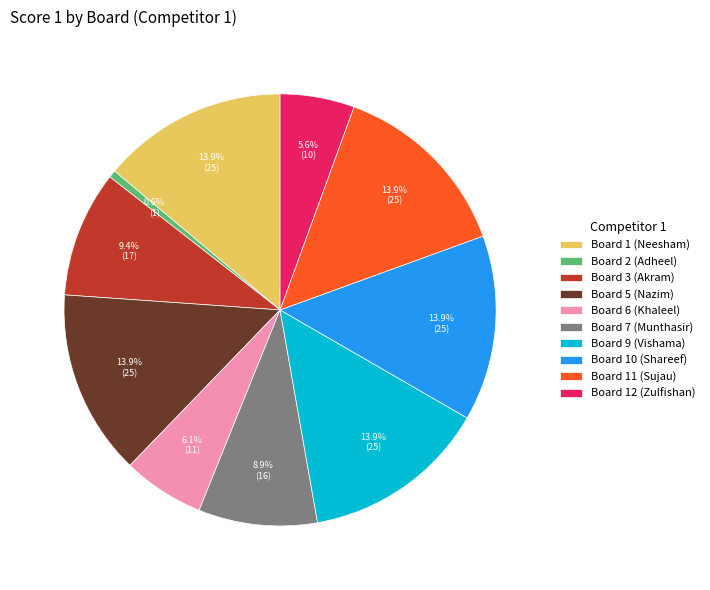

True or false: Board 12 (Zulfishan) accounts for 6% of the total.

True